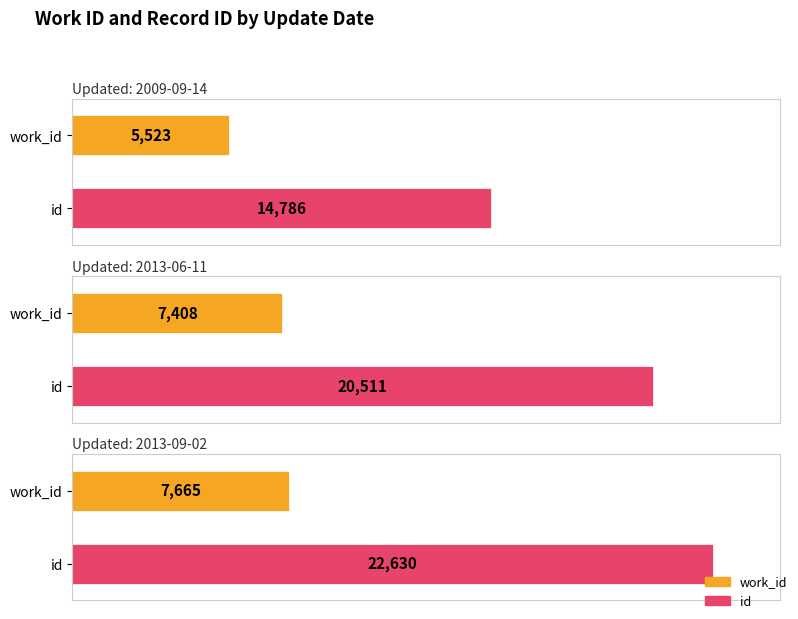

At which label is id closest to 18708?

2013-06-11